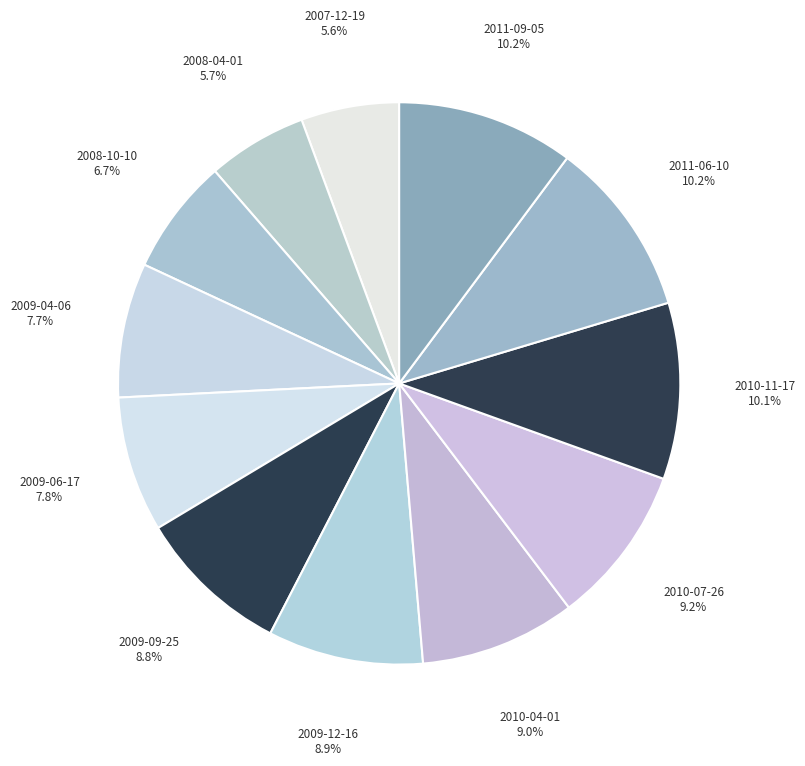

What percentage is the 2008-04-01 slice, to the nearest percent?

6%